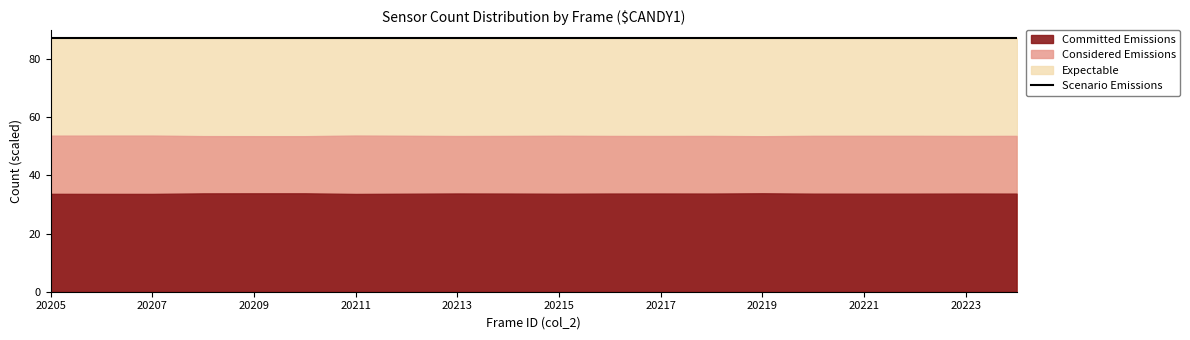

How many series are shown in this chart?

4